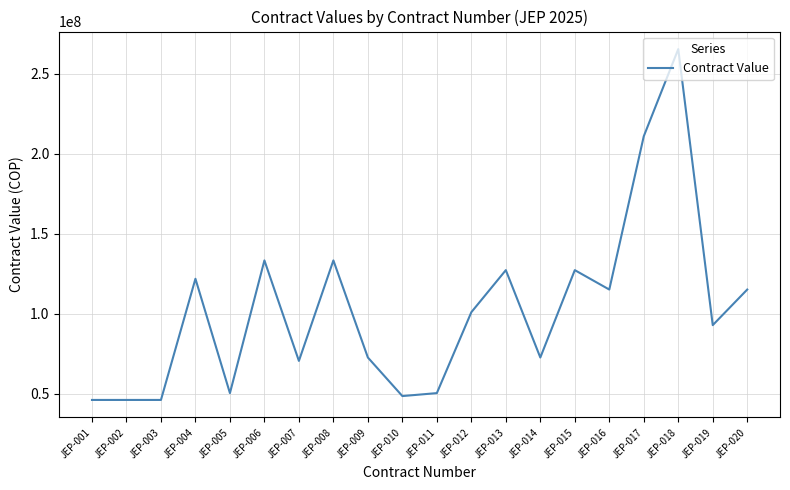

True or false: the data shows 40405757 at JEP-014.

False